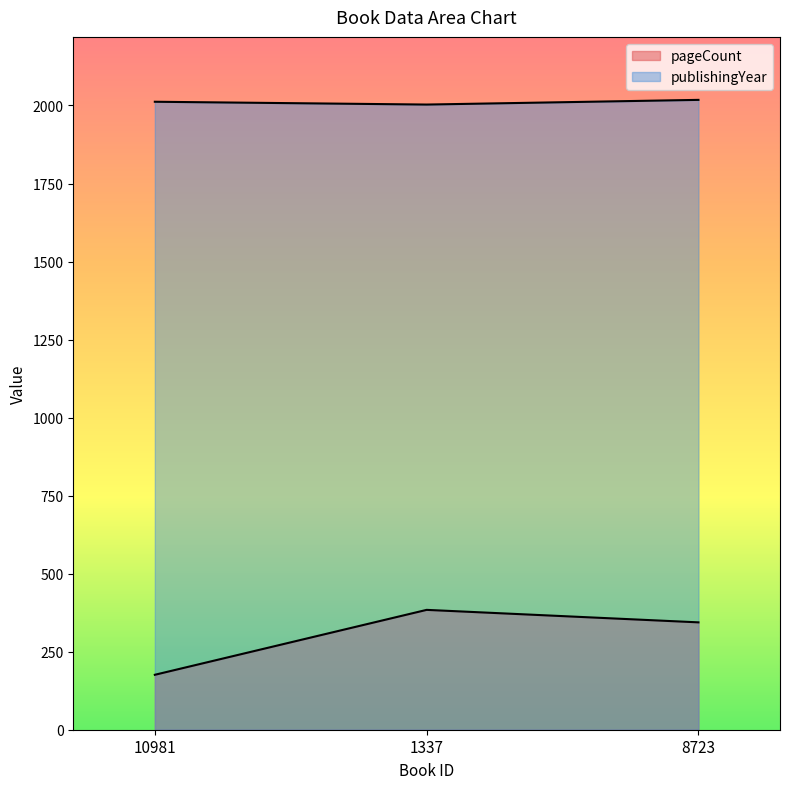

At which label does publishingYear first exceed 2012?

8723